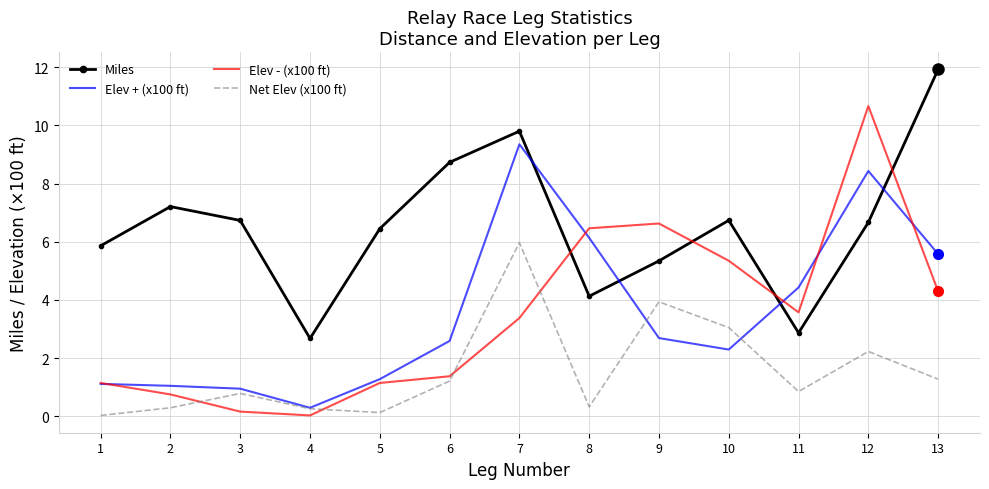

At which label does Miles reach its minimum?

4